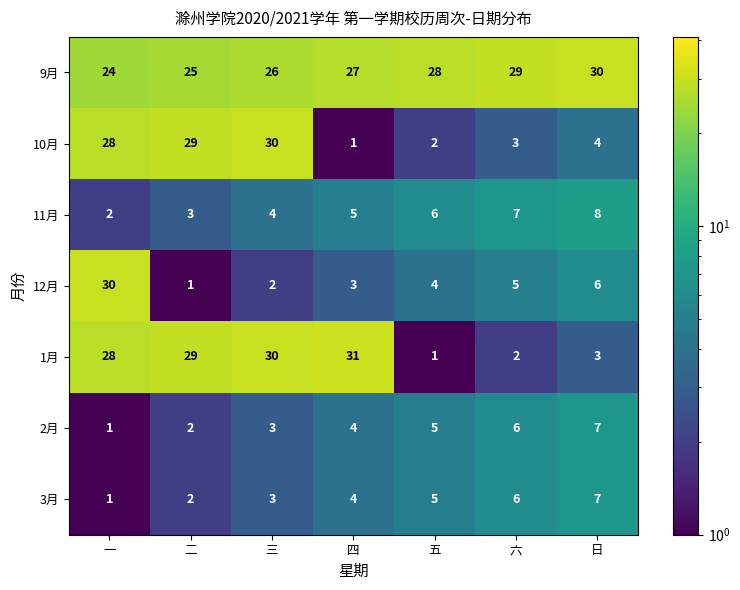

What is the sum of all 11月 values?

35